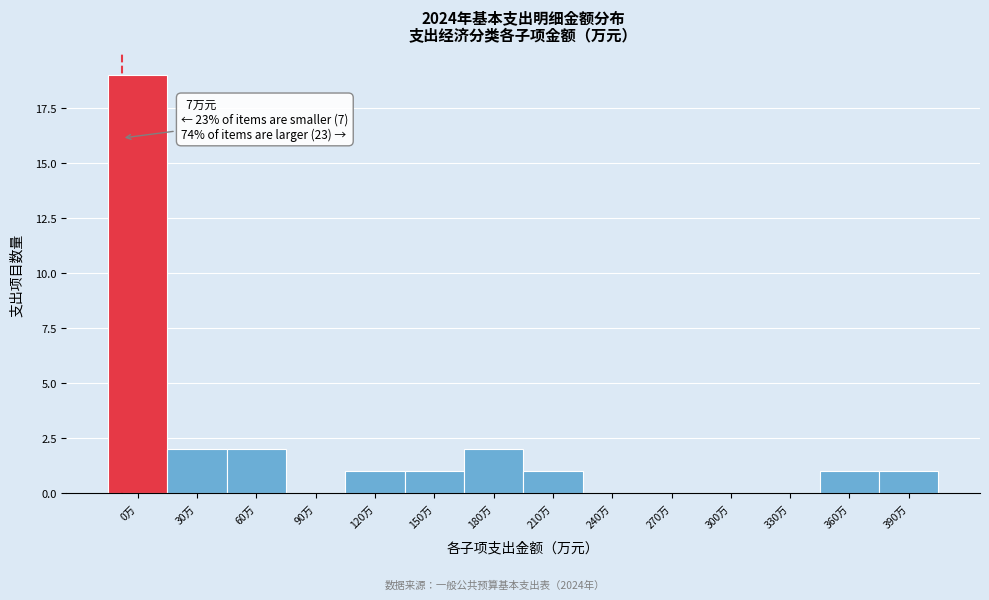

Reading left to right, extract all data points from this chart.

0万=19	30万=2	60万=2	90万=0	120万=1	150万=1	180万=2	210万=1	240万=0	270万=0	300万=0	330万=0	360万=1	390万=1